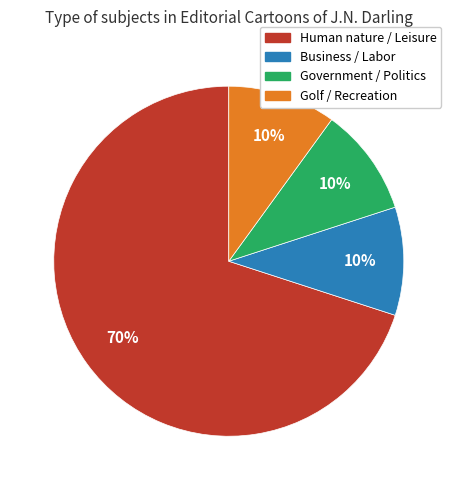

Do Government / Politics and Business / Labor together represent more than half of the pie?

No